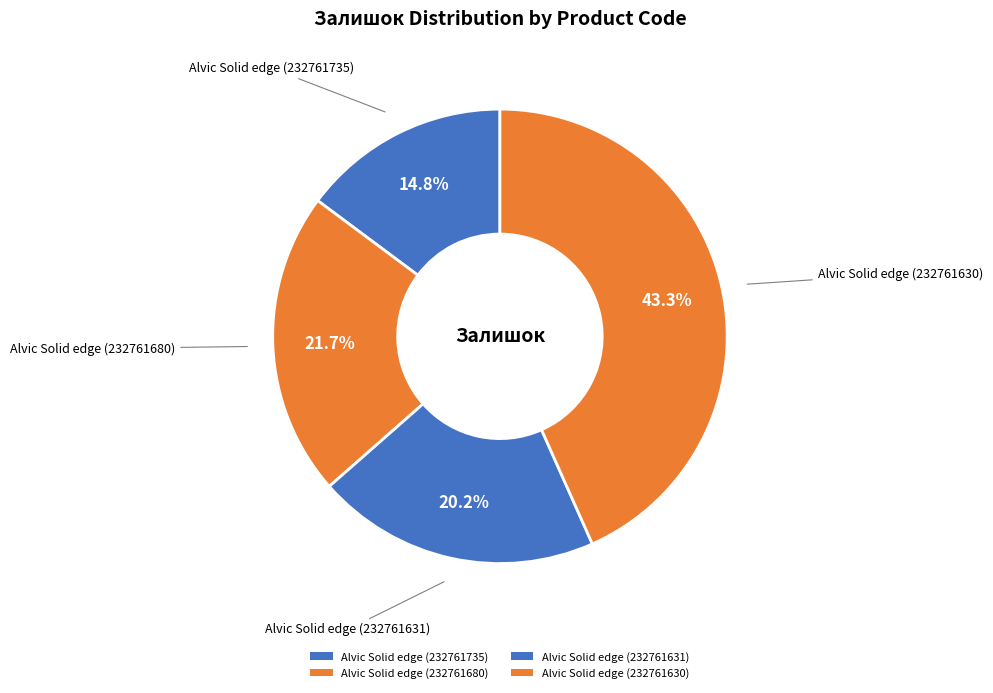

How many segments does this pie chart have?

4